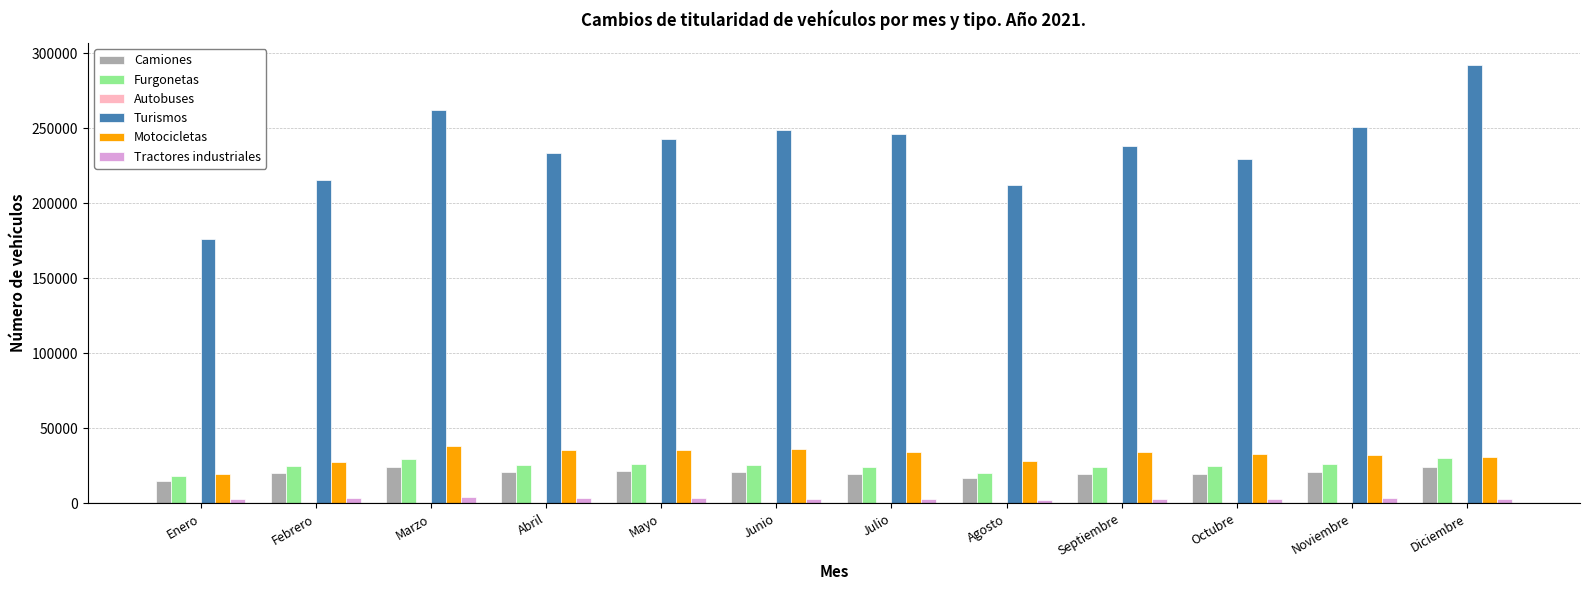

Is it true that Furgonetas equals 20489 at Agosto?

True